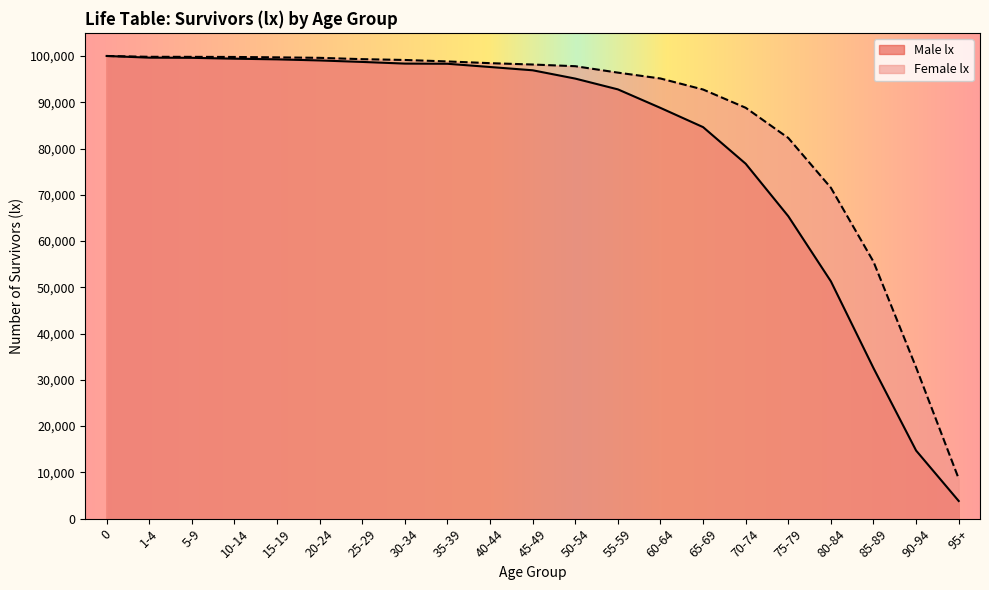

Is it true that Female lx equals 140219 at 55-59?

False